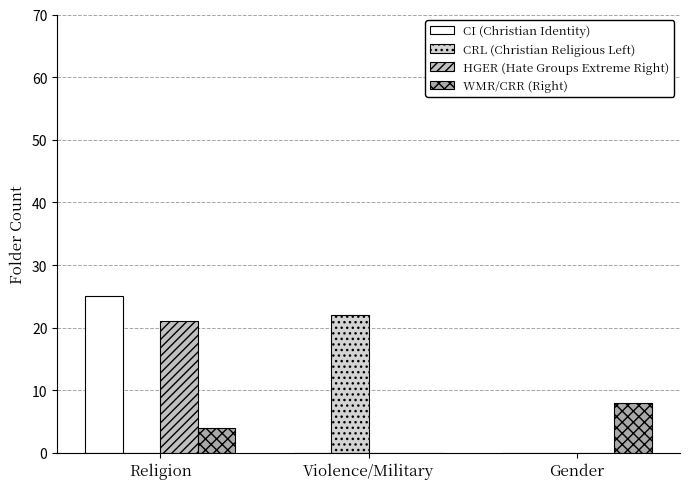

Count the number of data series in this chart.

4